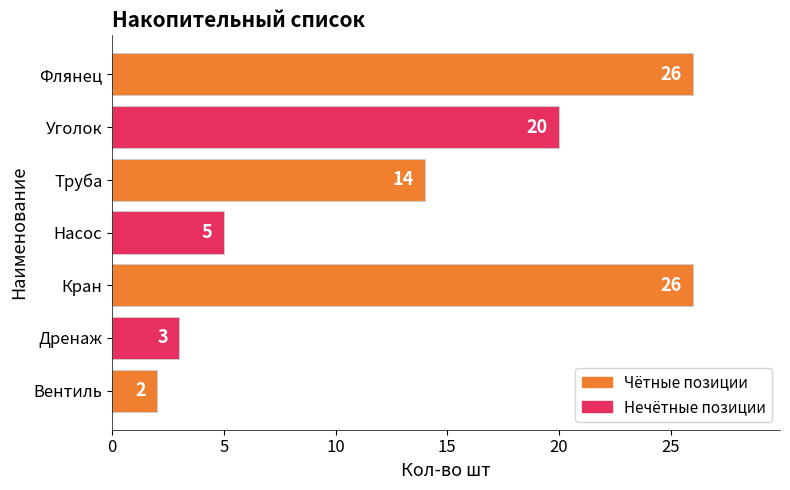

What is the maximum value shown in the chart?

26